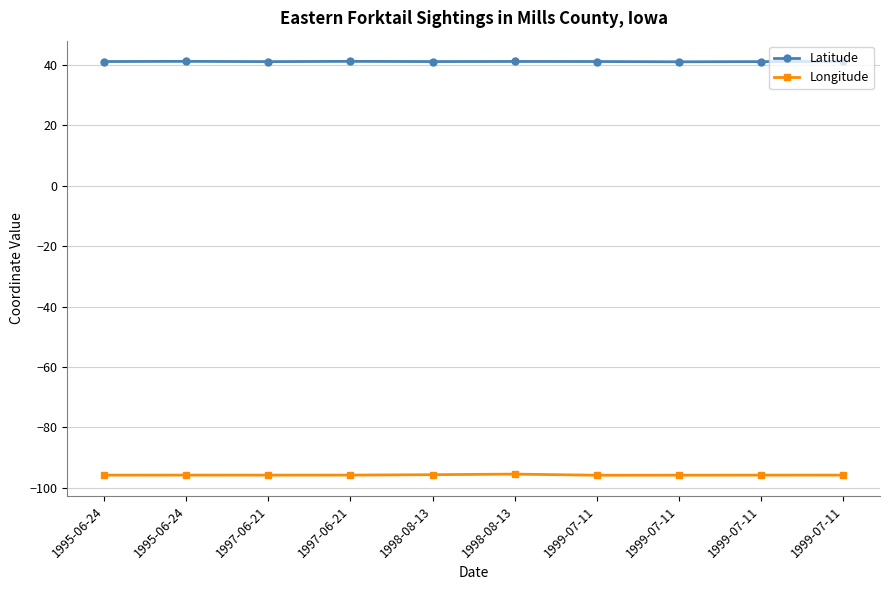

Which has a higher value, 1999-07-11 or 1999-07-11?

1999-07-11